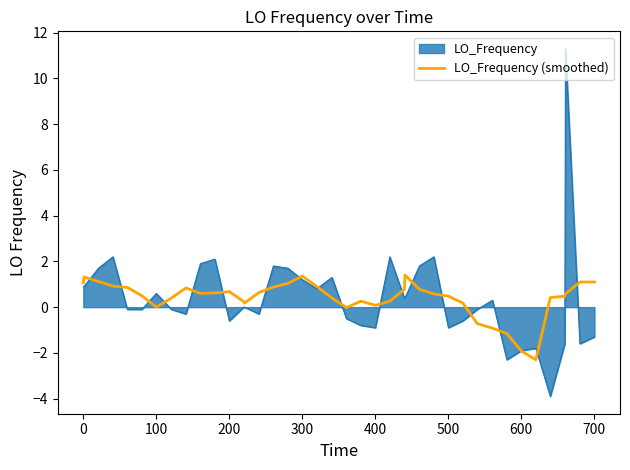

Rank the series by their maximum value, from lowest to highest.

LO_Frequency (smoothed), LO_Frequency